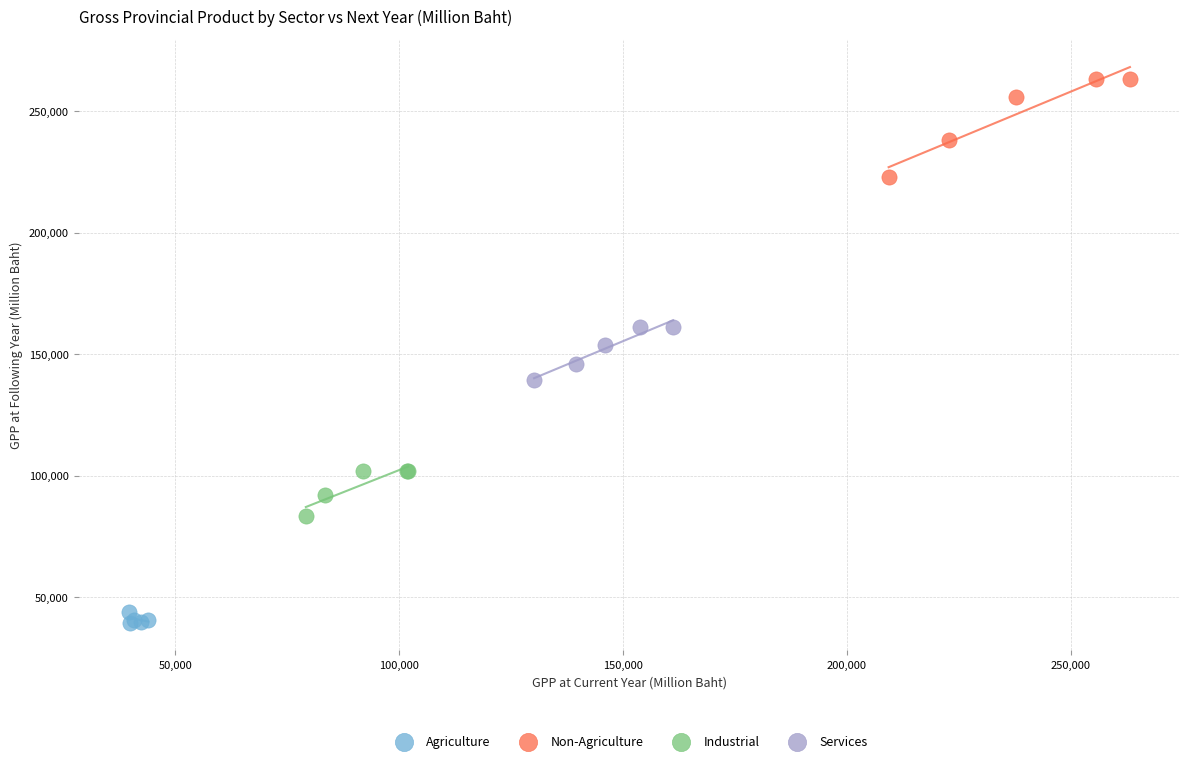

Which series contains the lowest Y value?

Agriculture